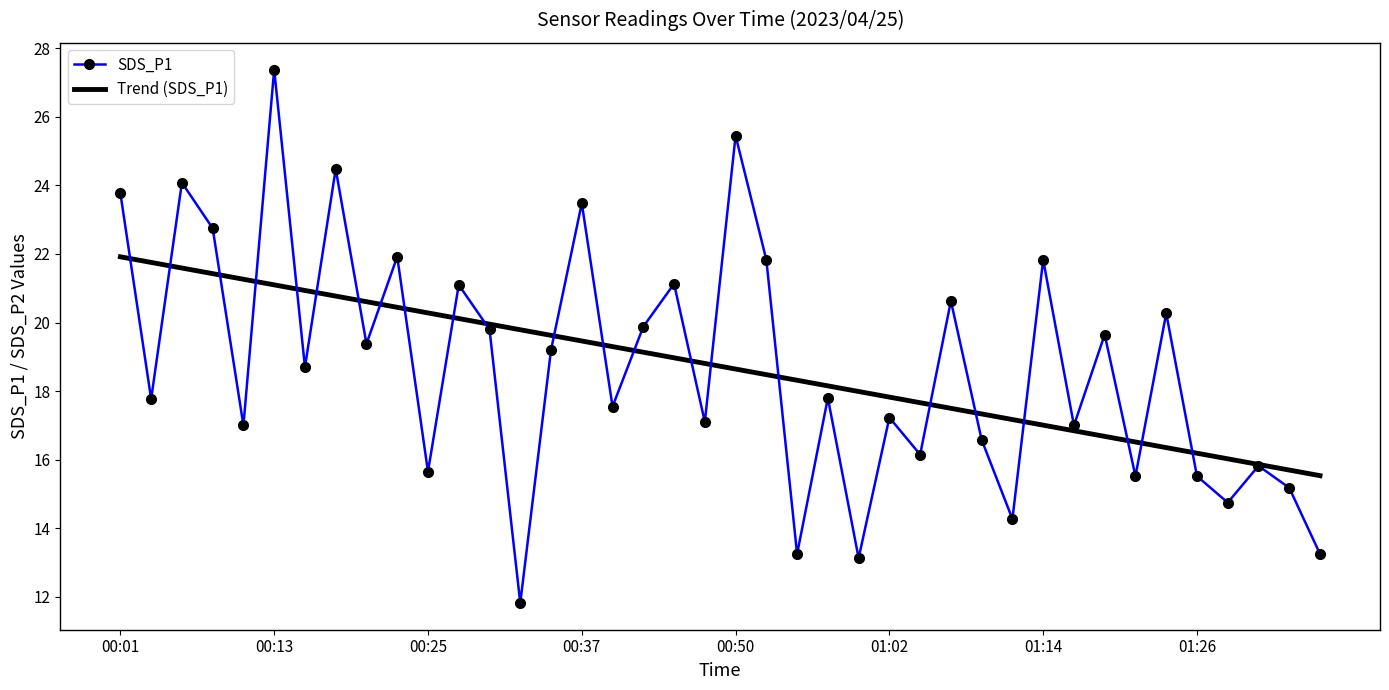

How many distinct data groups are displayed?

2